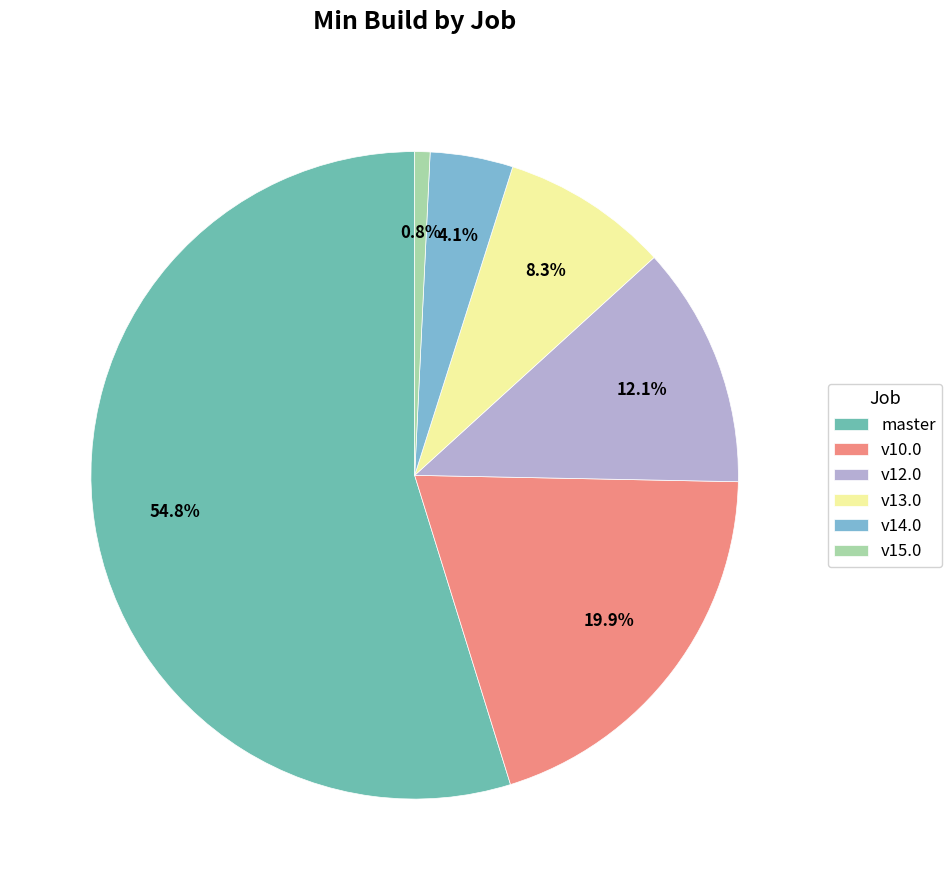

Rank the categories by value from highest to lowest.

master, v10.0, v12.0, v13.0, v14.0, v15.0